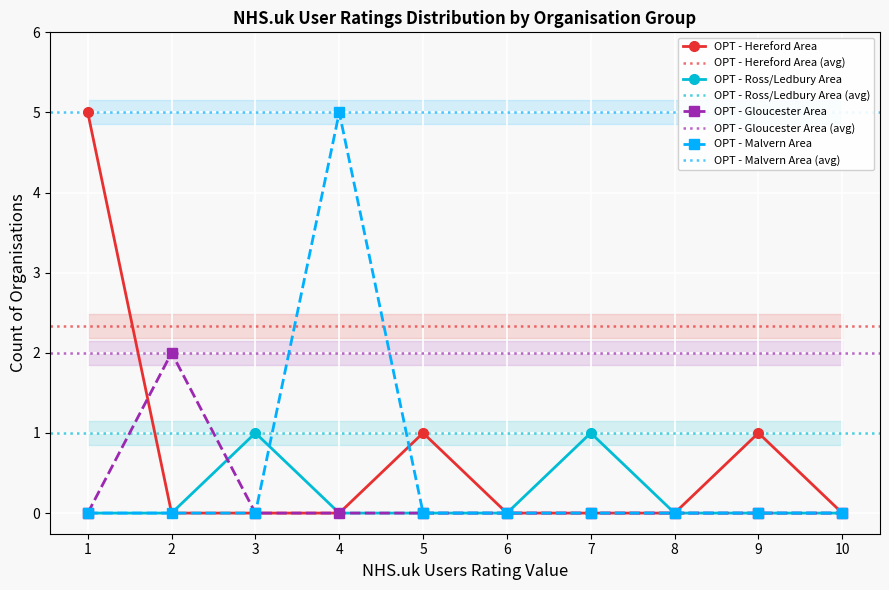

The value of OPT - Malvern Area at 10 is 0. True or false?

True